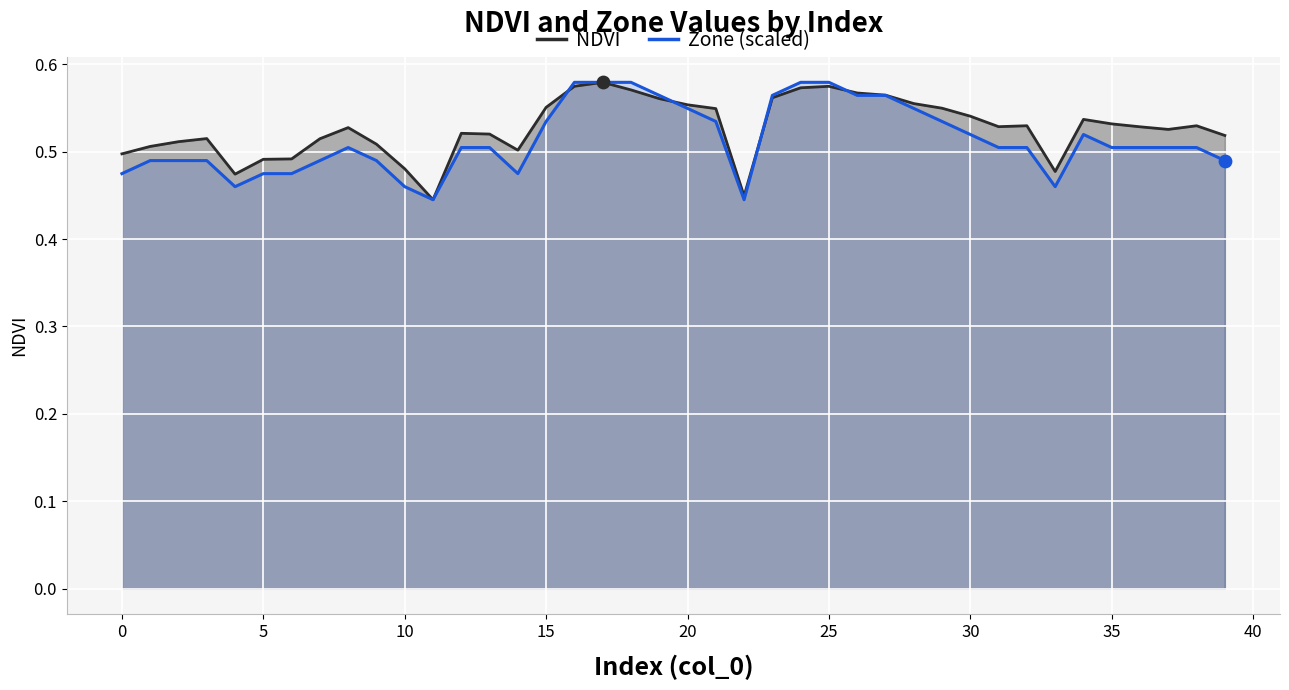

Is the value of NDVI at 13 greater than the value of Zone (scaled) at 26?

No